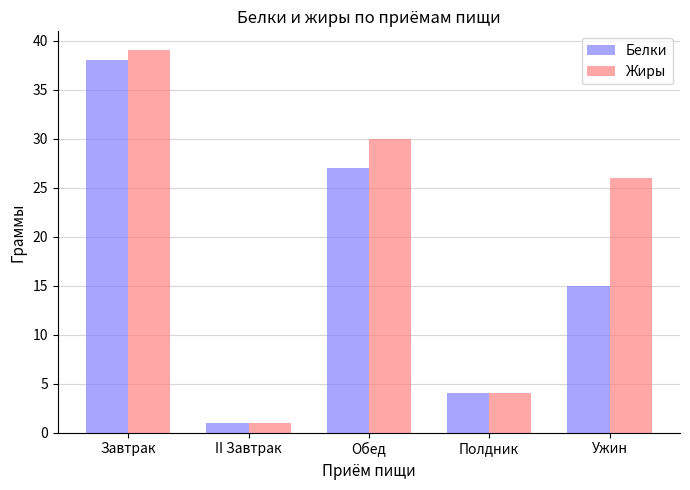

Between Завтрак and Ужин, which series saw the biggest shift?

Белки